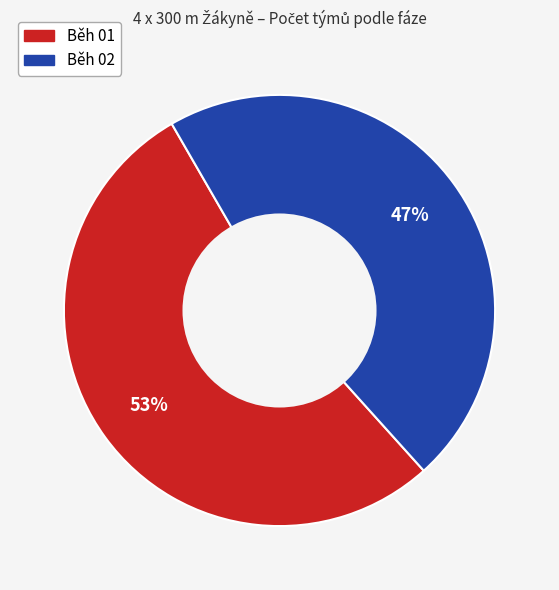

How many slices are in this pie chart?

2